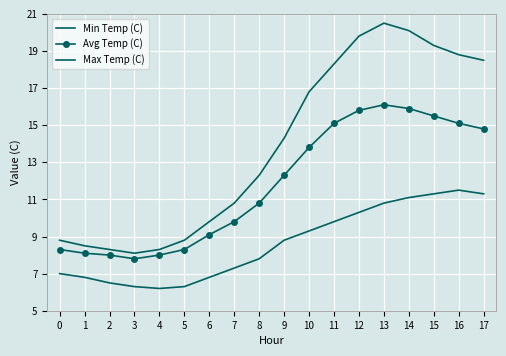

What is the difference between the second highest and minimum values in the Max Temp (C) series?

12.0